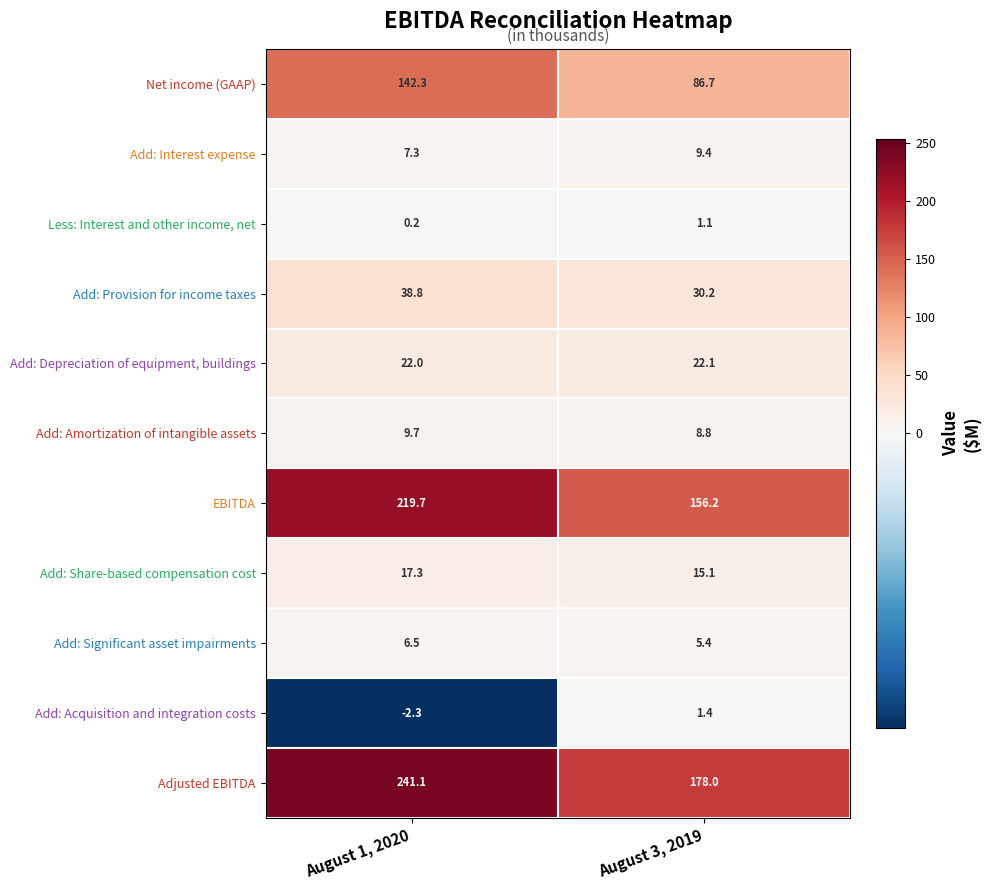

Reading right to left, transcribe all the data shown in this chart.

Net income (GAAP): August 3, 2019=86.7	August 1, 2020=142.3
Add: Interest expense: August 3, 2019=9.4	August 1, 2020=7.3
Less: Interest and other income, net: August 3, 2019=1.1	August 1, 2020=0.2
Add: Provision for income taxes: August 3, 2019=30.2	August 1, 2020=38.8
Add: Depreciation of equipment, buildings: August 3, 2019=22.1	August 1, 2020=22.0
Add: Amortization of intangible assets: August 3, 2019=8.8	August 1, 2020=9.7
EBITDA: August 3, 2019=156.2	August 1, 2020=219.7
Add: Share-based compensation cost: August 3, 2019=15.1	August 1, 2020=17.3
Add: Significant asset impairments: August 3, 2019=5.4	August 1, 2020=6.5
Add: Acquisition and integration costs: August 3, 2019=1.4	August 1, 2020=-2.3
Adjusted EBITDA: August 3, 2019=178.0	August 1, 2020=241.1